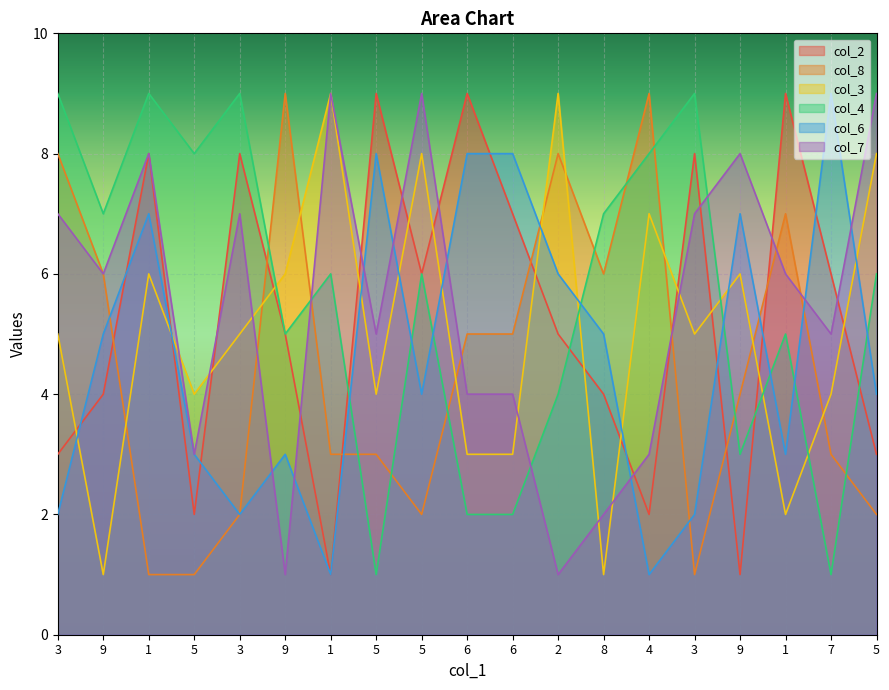

Where does the col_4 series first go above 6?

3